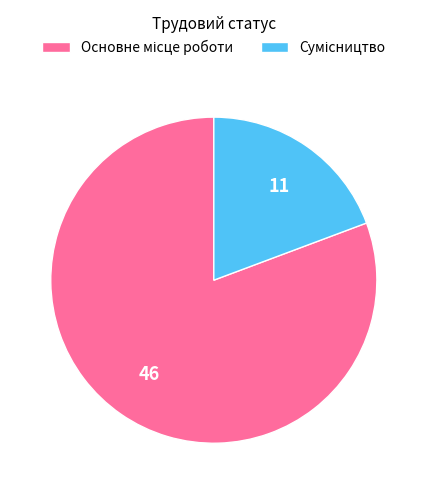

How many segments does this pie chart have?

2